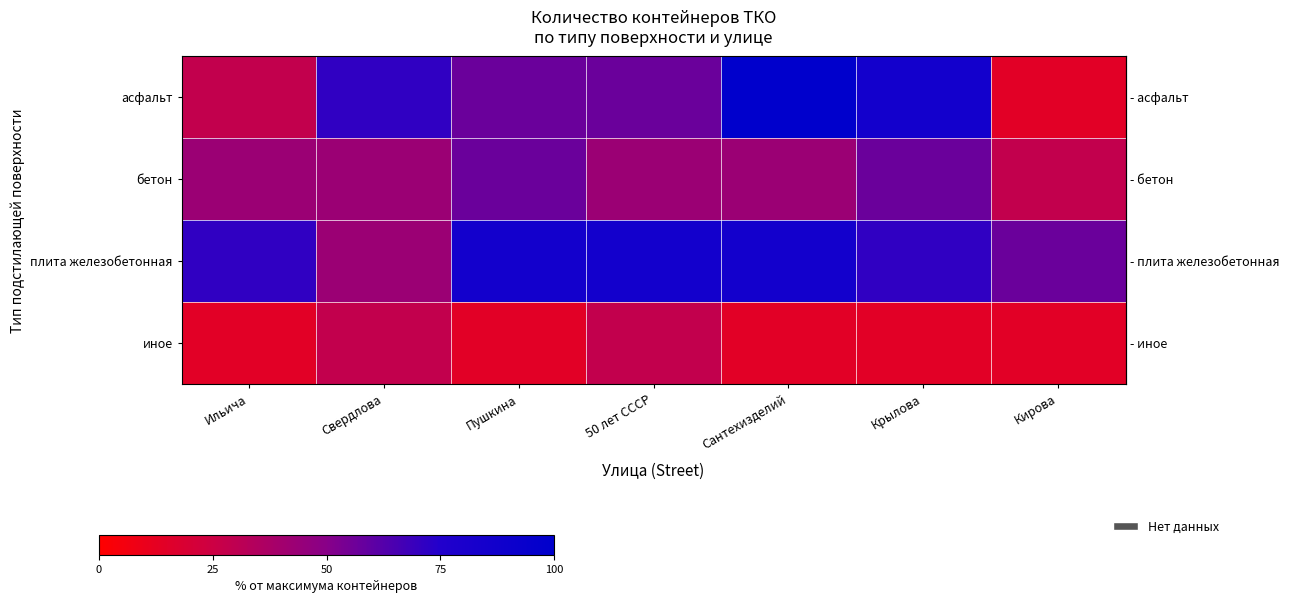

What is the difference between the highest and lowest values at Крылова?

71.4